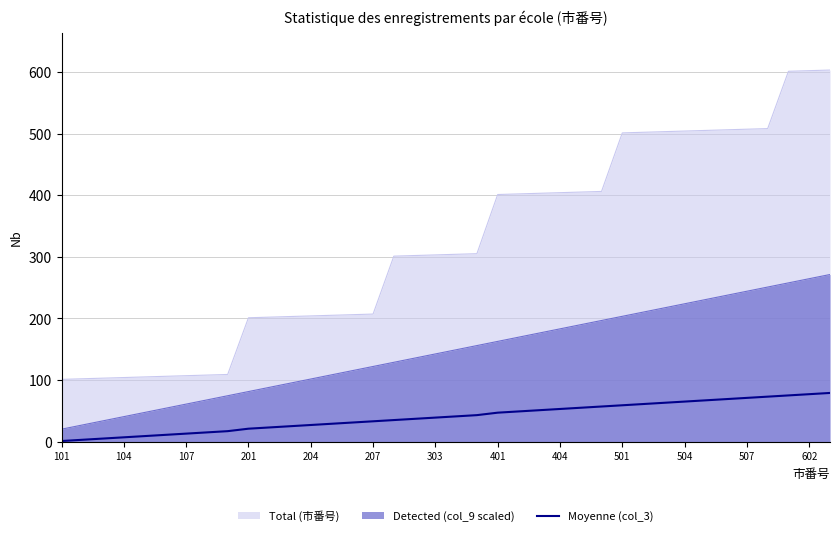

What is the greatest value displayed?

603.0